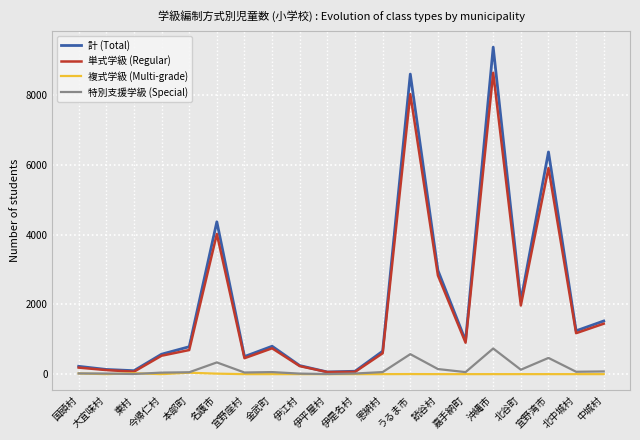

Rank the series by their maximum value, from highest to lowest.

計 (Total), 単式学級 (Regular), 特別支援学級 (Special), 複式学級 (Multi-grade)